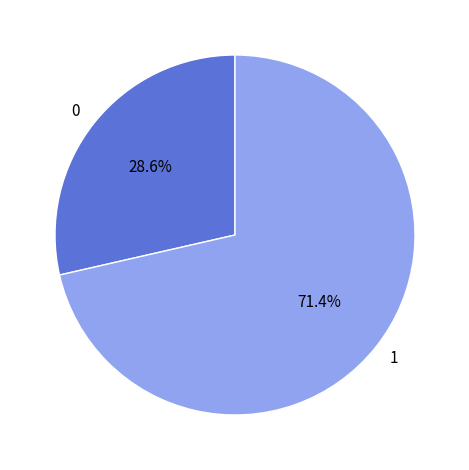

How many segments does this pie chart have?

2